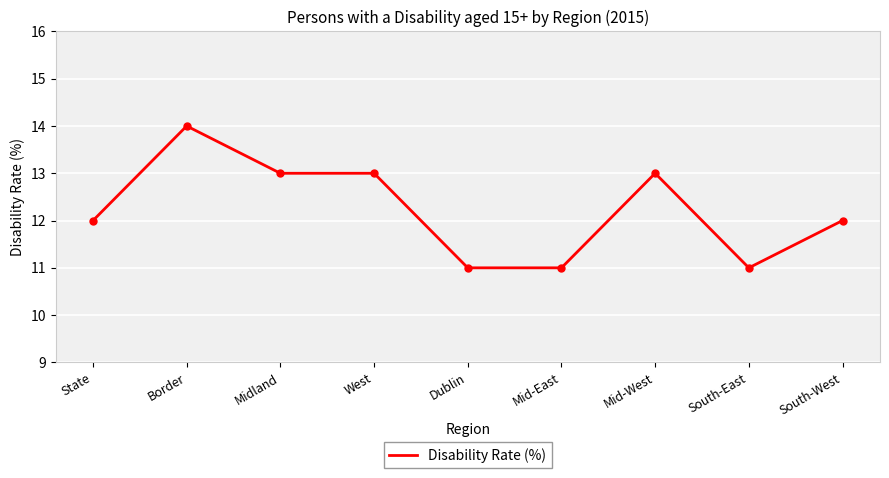

Which label corresponds to the largest value in the chart?

Border